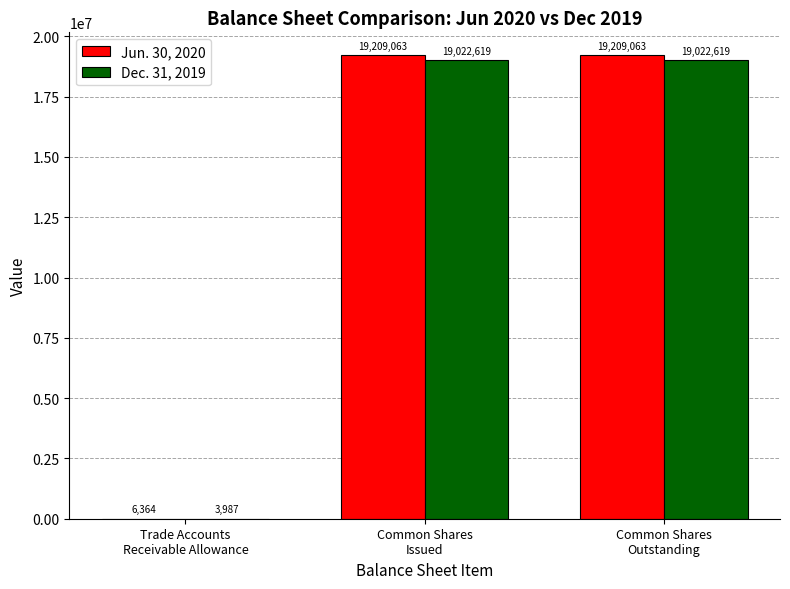

Reading right to left, what are all the values shown in this chart?

Jun. 30, 2020: 19209063	19209063	6364
Dec. 31, 2019: 19022619	19022619	3987